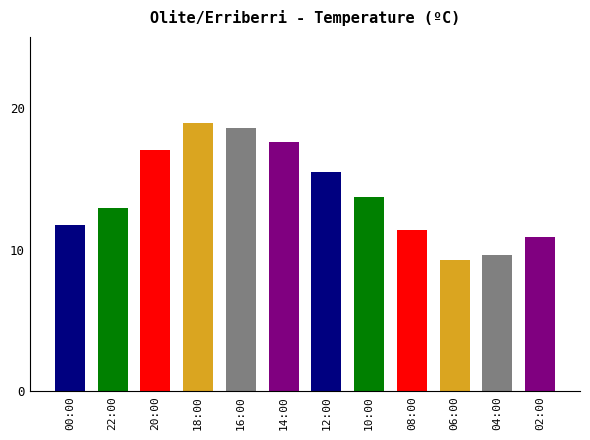

The value at 10:00 is 13.7. True or false?

True